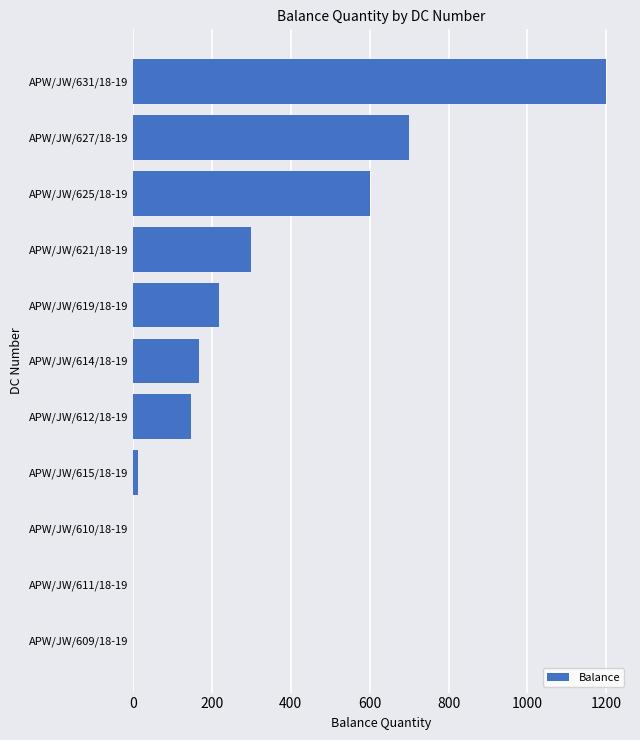

What is the change in value from APW/JW/631/18-19 to APW/JW/619/18-19?

-982